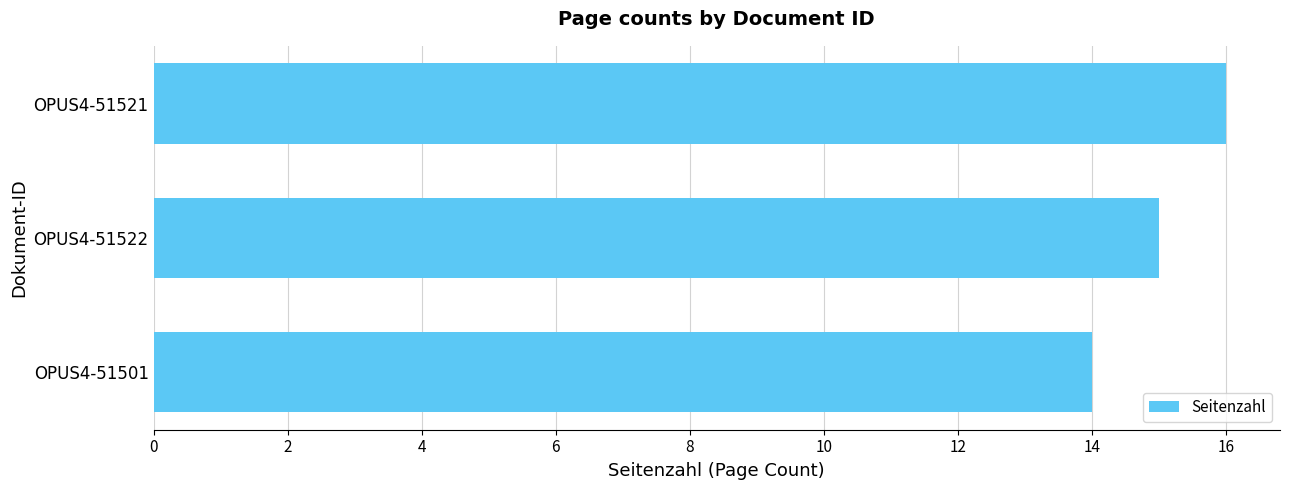

List the labels in order of value, largest first.

OPUS4-51521, OPUS4-51522, OPUS4-51501